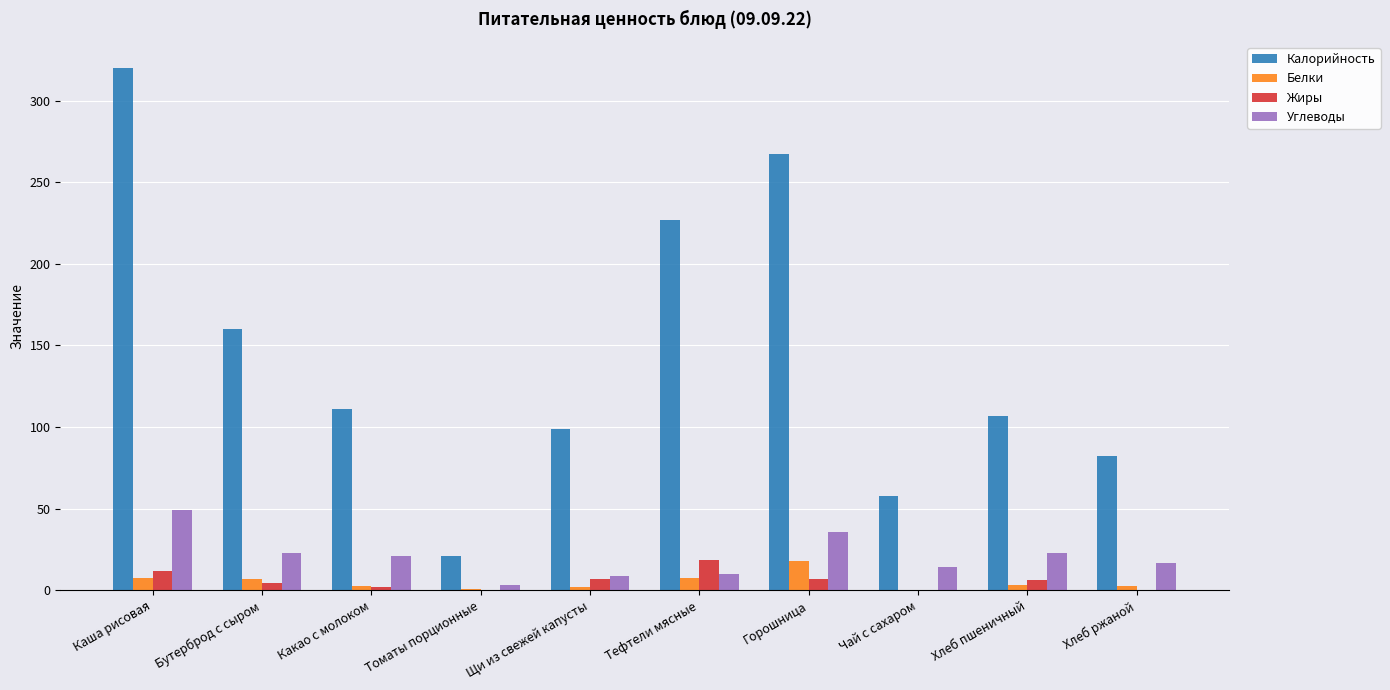

Which series changed the most between Томаты порционные and Горошница?

Калорийность